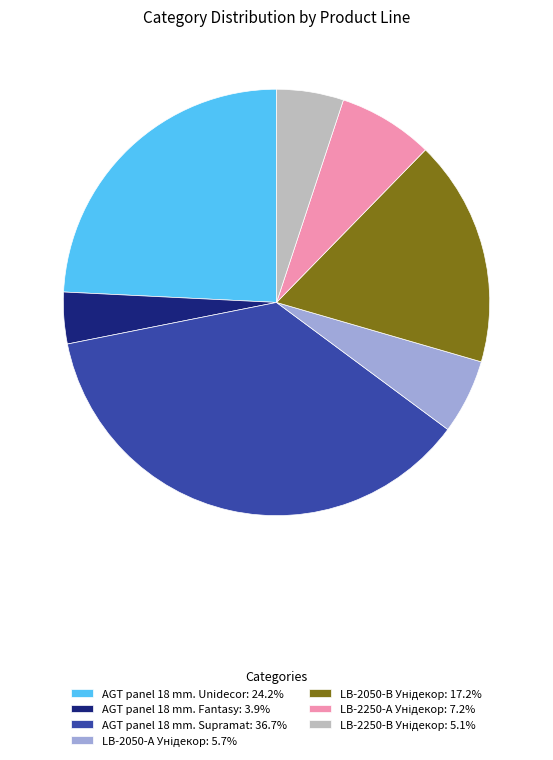

Is AGT panel 18 mm. Fantasy the majority of the pie?

No